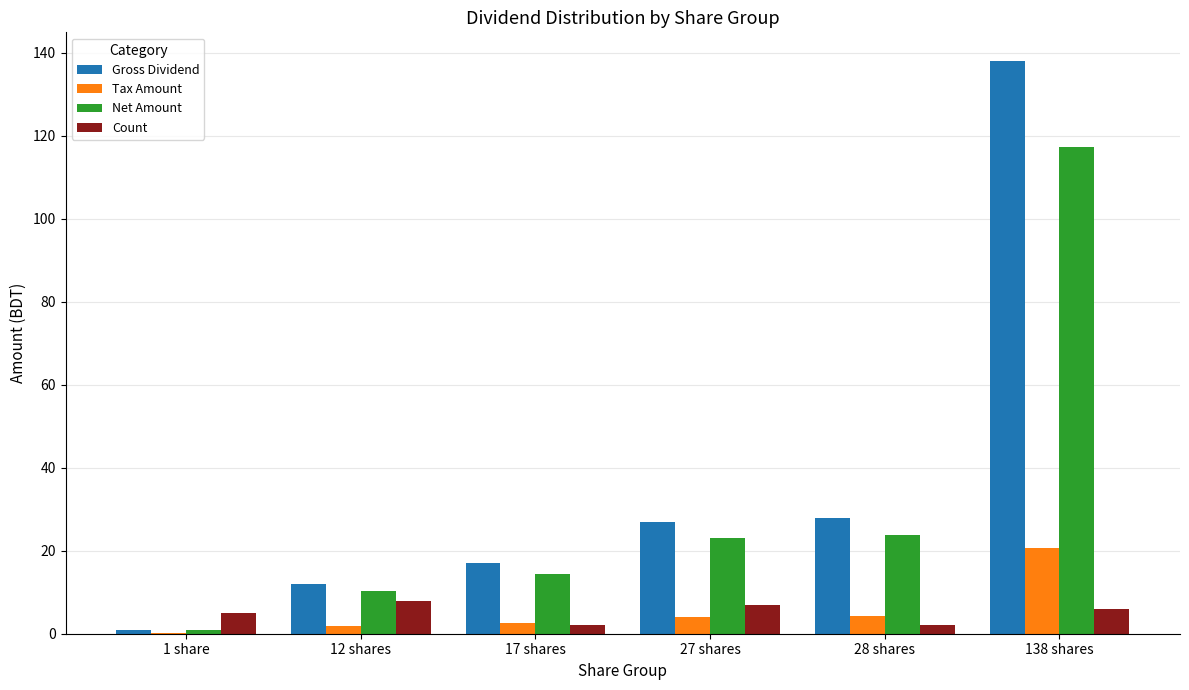

Is it true that Tax Amount equals 2.5 at 17 shares?

True